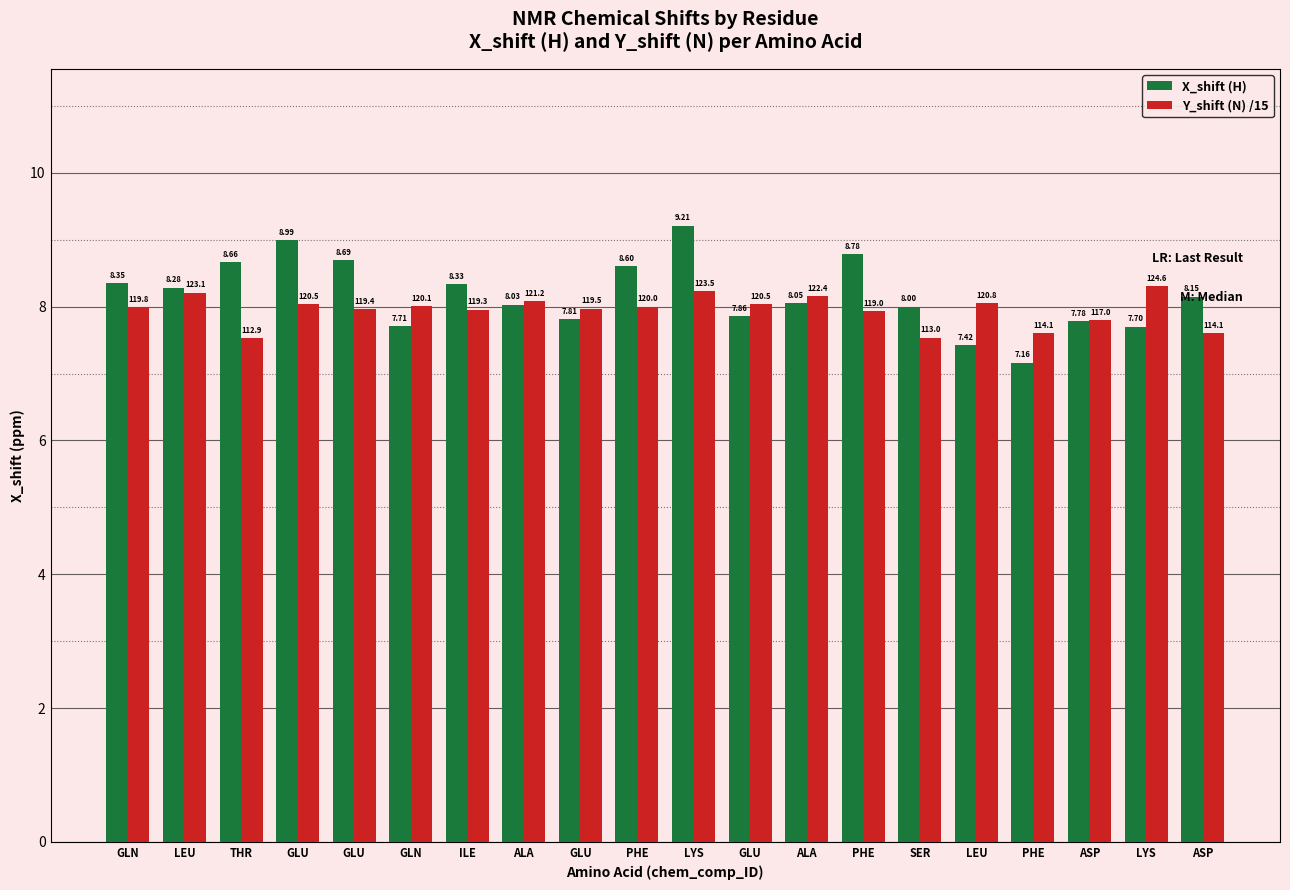

What are all the series names shown in the legend?

X_shift (H), Y_shift (N) /15